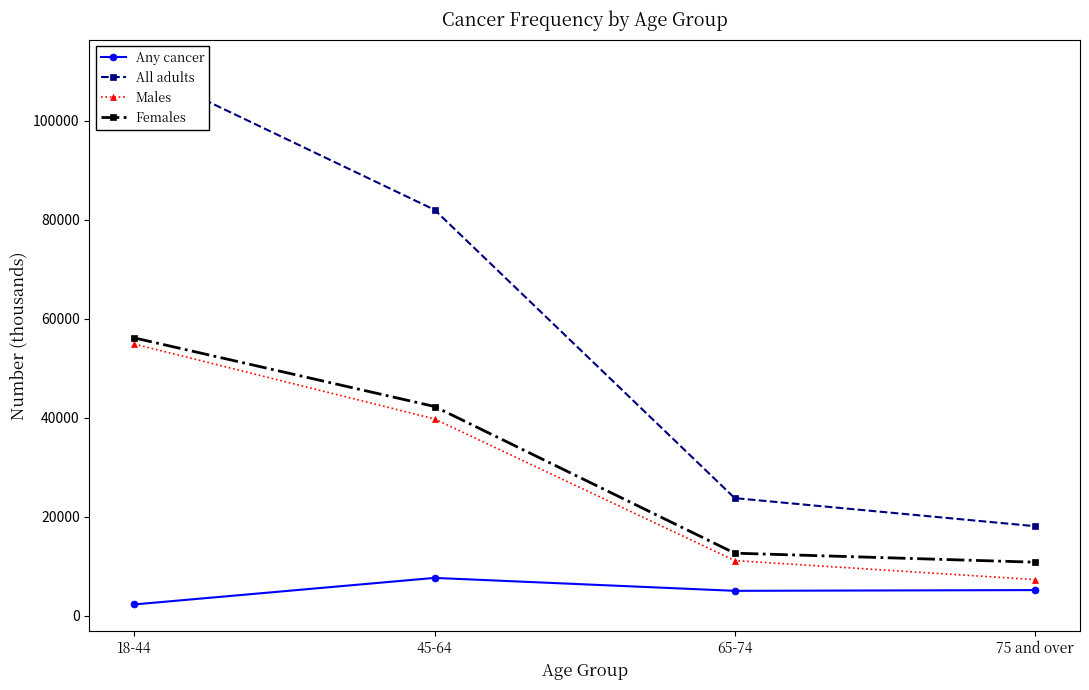

What is the maximum value shown in the chart?

111034